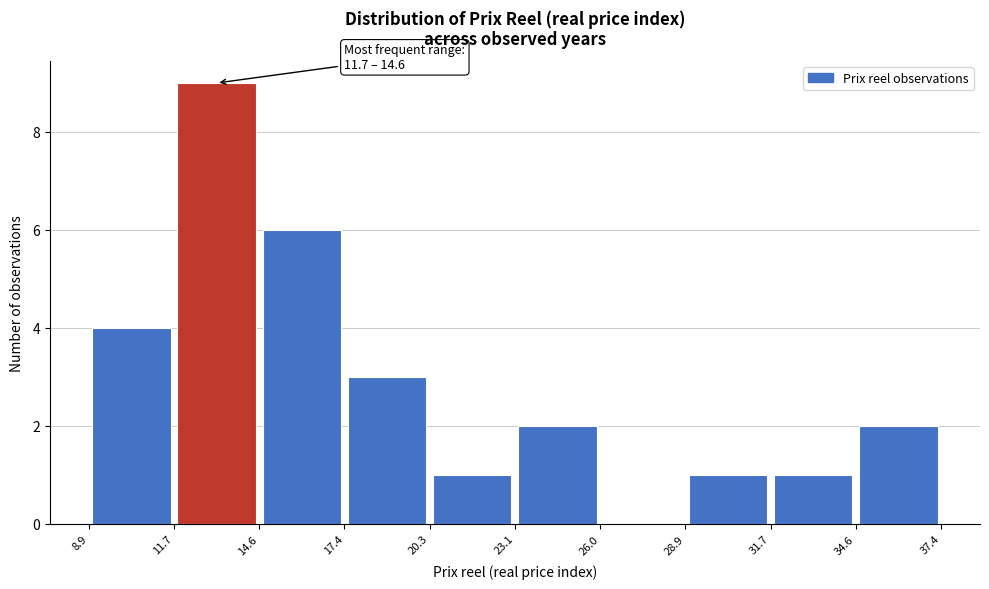

Over which range of the x-axis is the bar tallest?

11.7 to 14.6